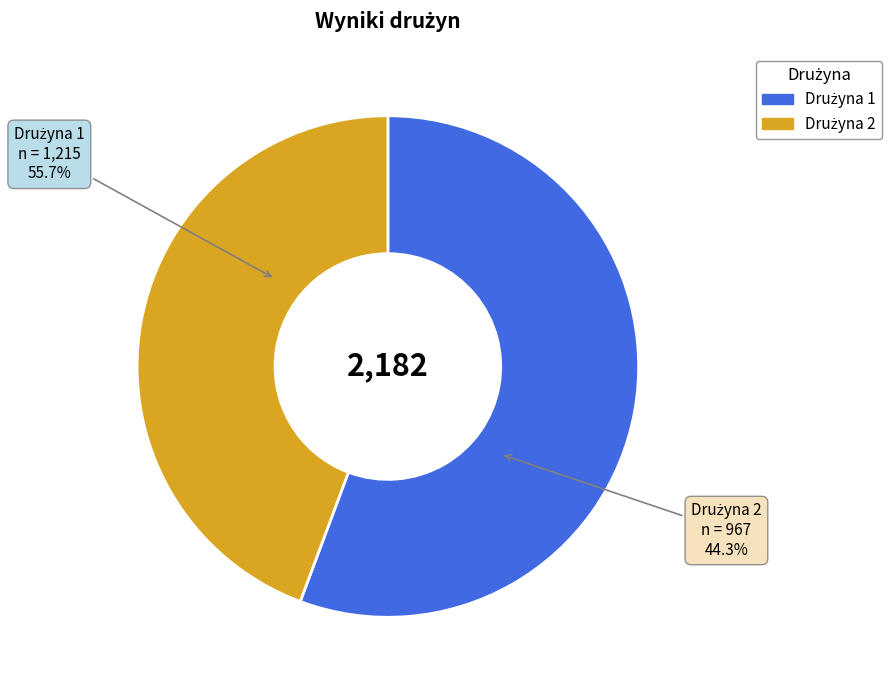

To the nearest percent, what percentage of the pie is Drużyna 2?

44%